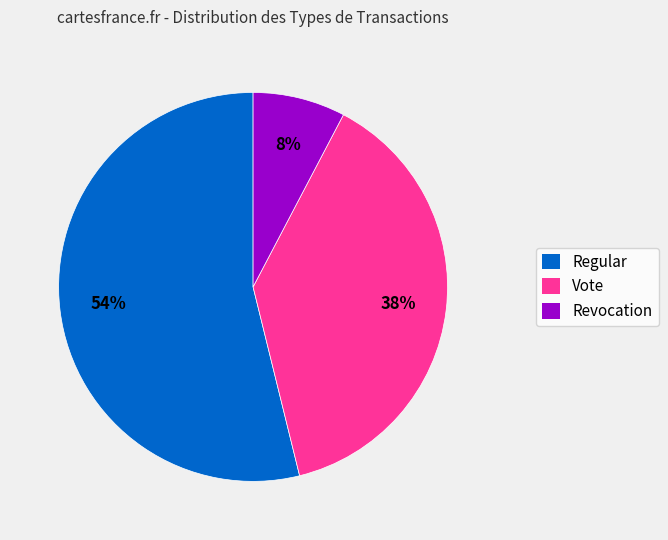

Is there any slice that represents more than half of the pie?

Yes